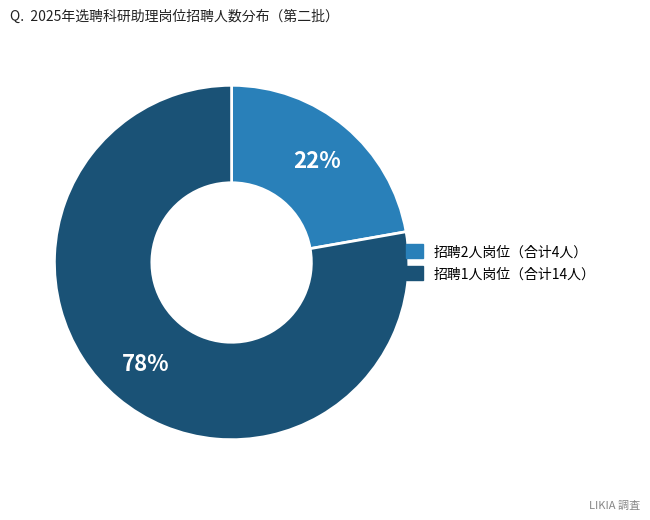

To the nearest percent, what is the difference between the largest and smallest slice percentages?

56%